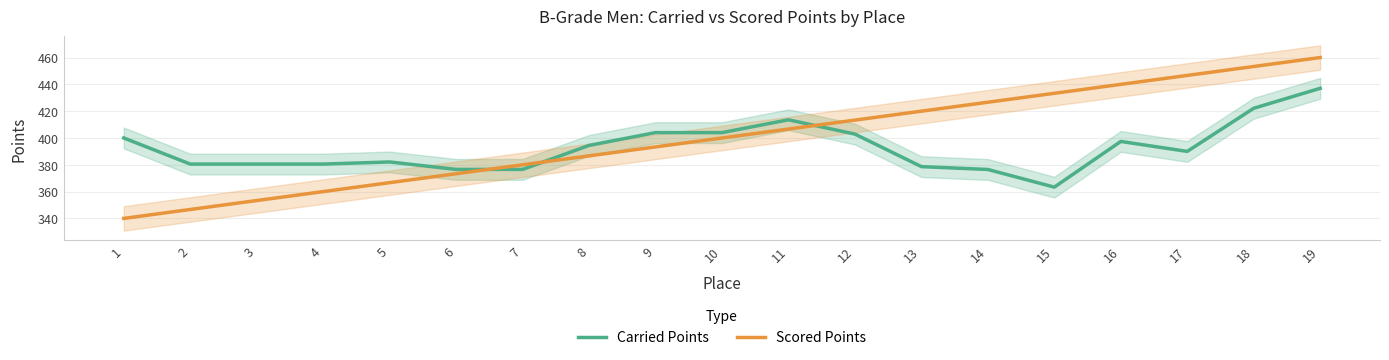

Where does the Carried Points series first go above 389?

1